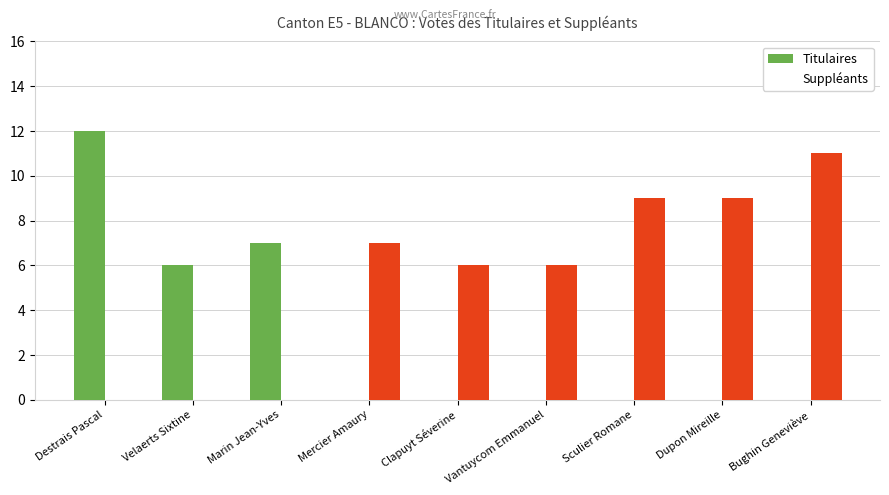

Reading left to right, transcribe all the data shown in this chart.

Titulaires: Destrais Pascal=12	Velaerts Sixtine=6	Marin Jean-Yves=7	Mercier Amaury=0	Clapuyt Séverine=0	Vantuycom Emmanuel=0	Sculier Romane=0	Dupon Mireille=0	Bughin Geneviève=0
Suppléants: Destrais Pascal=0	Velaerts Sixtine=0	Marin Jean-Yves=0	Mercier Amaury=7	Clapuyt Séverine=6	Vantuycom Emmanuel=6	Sculier Romane=9	Dupon Mireille=9	Bughin Geneviève=11